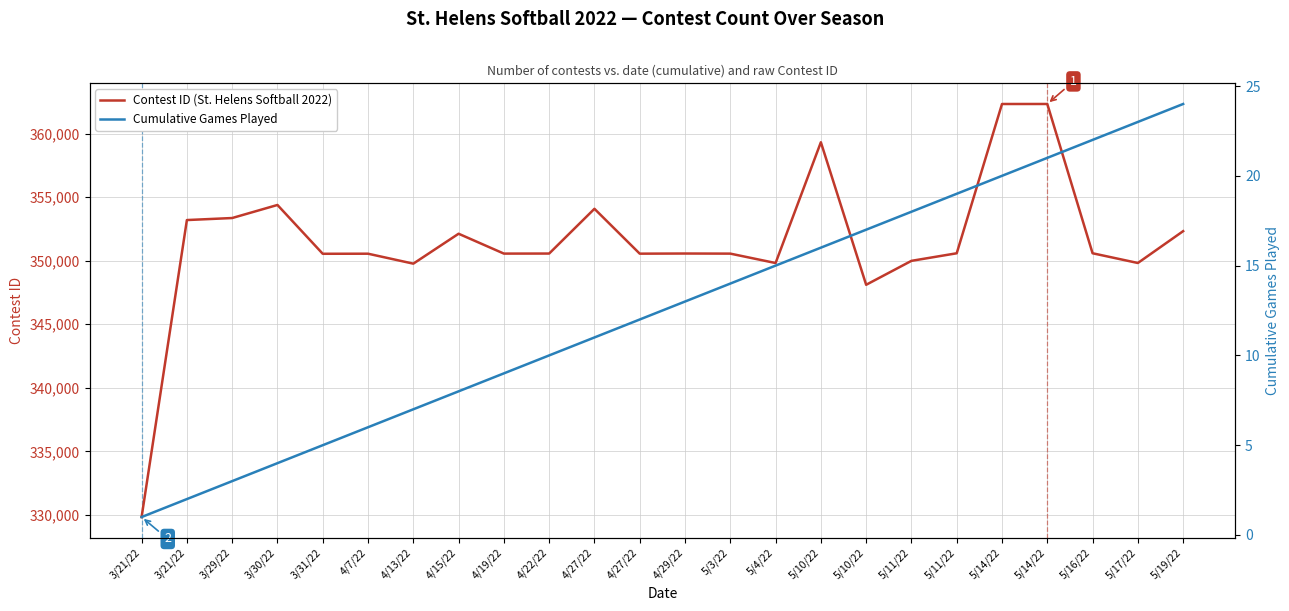

Between 3/21/22 and 4/13/22, which series saw the biggest shift?

Contest ID (St. Helens Softball 2022)